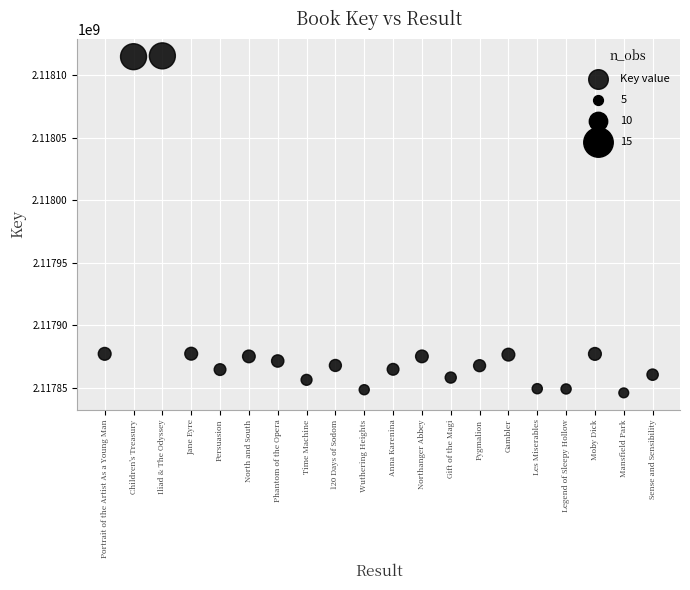

What is the range of X values (max minus min)?

19